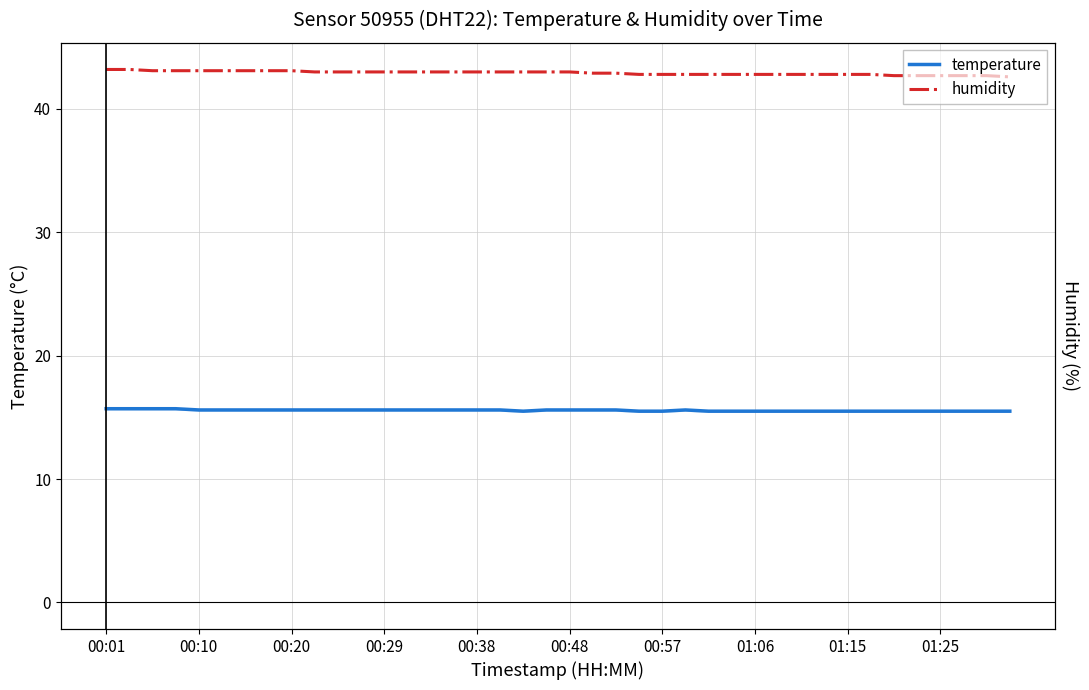

What is the difference between the second highest and minimum values in the humidity series?

0.6